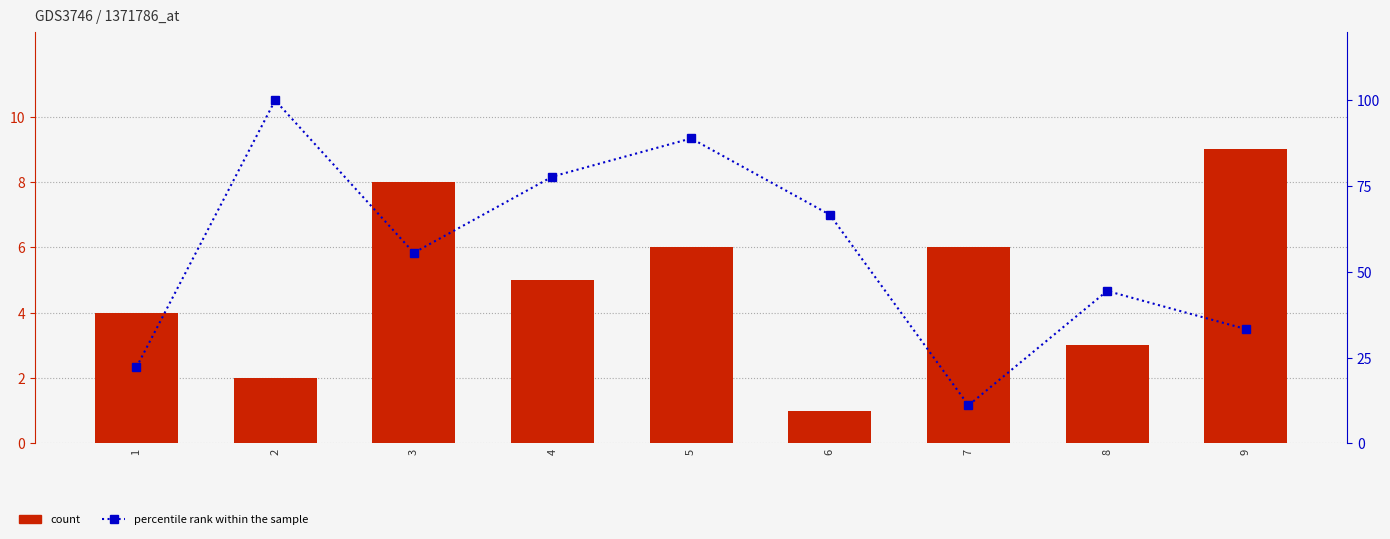

Rank the series by their average value, from lowest to highest.

count, percentile rank within the sample